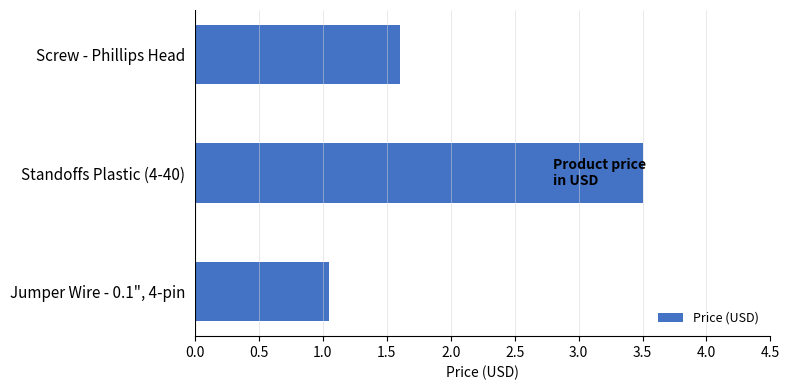

What is the label of the 1st bar from the bottom?

Jumper Wire - 0.1", 4-pin